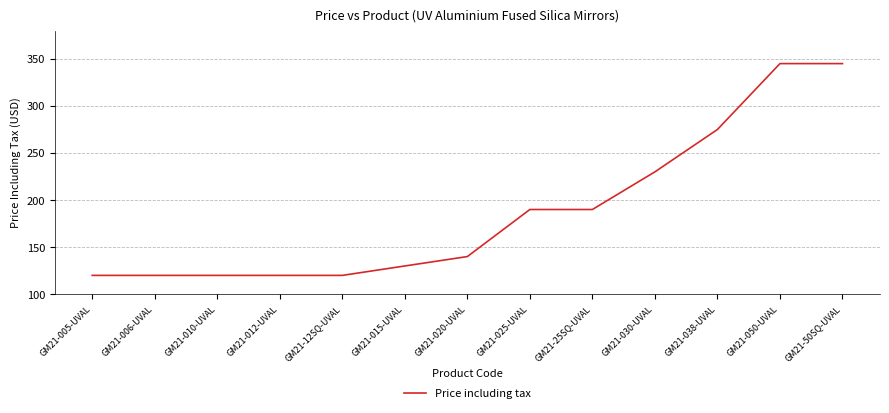

What is the greatest value displayed?

345